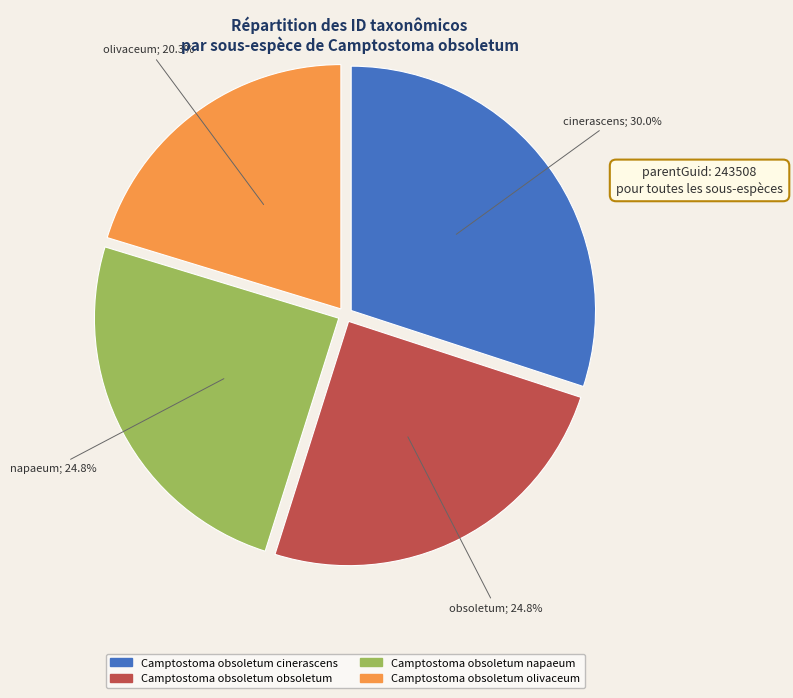

What portion of the pie excludes Camptostoma obsoletum cinerascens?

70.0%